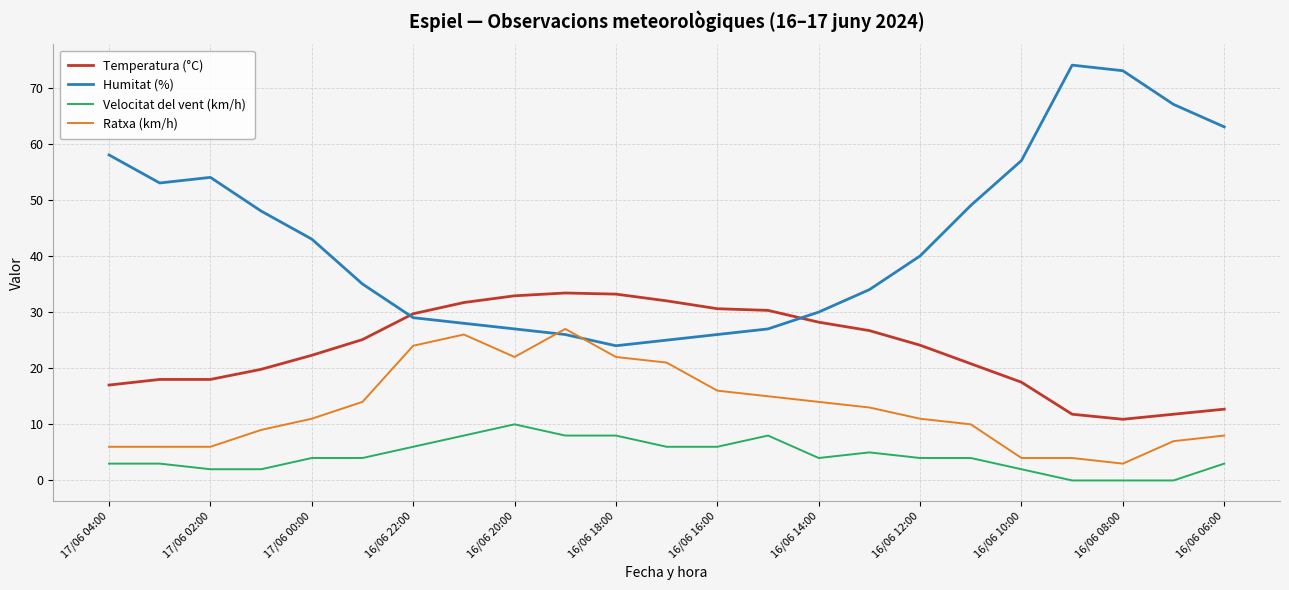

Which series has the largest total across all categories?

Humitat (%)